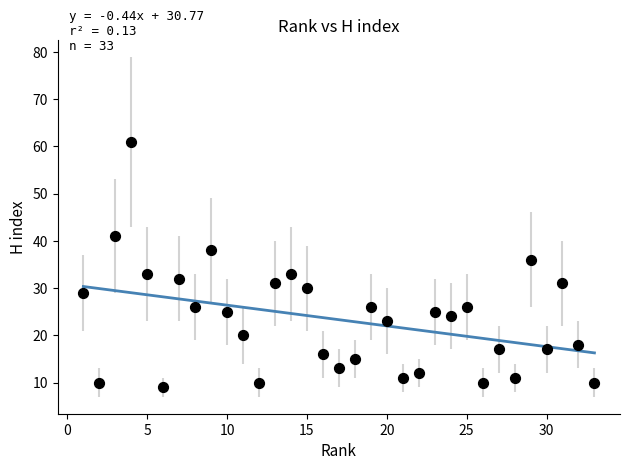

What Y value in the scatter plot is closest to 35?

36